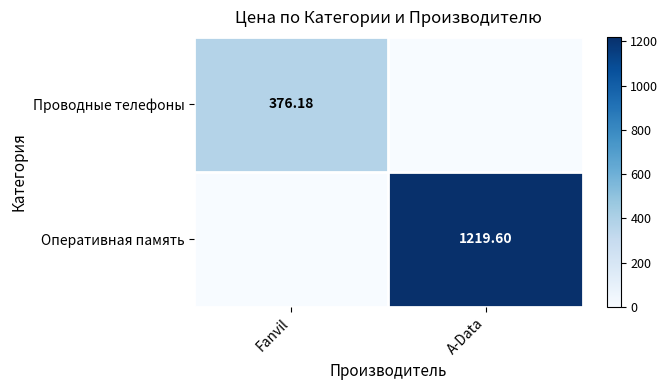

Is the value of Оперативная память at A-Data greater than the value of Проводные телефоны at Fanvil?

Yes